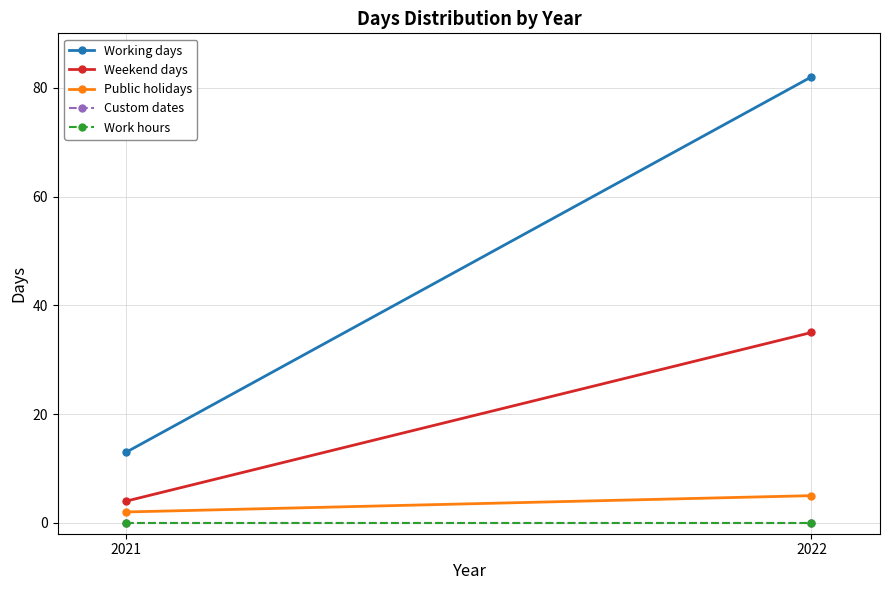

The Public holidays series shows 3 at 2021. True or false?

False